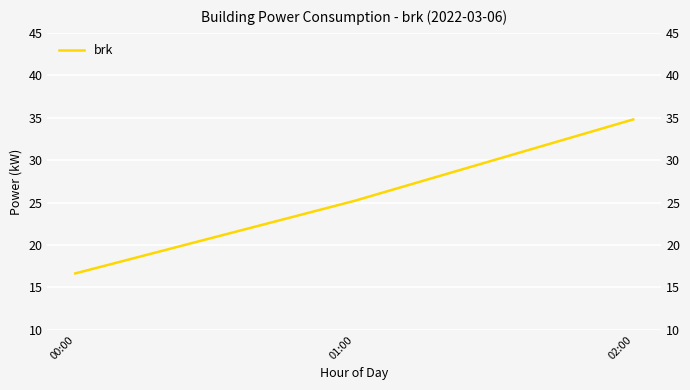

Rank the categories by value from lowest to highest.

00:00, 01:00, 02:00